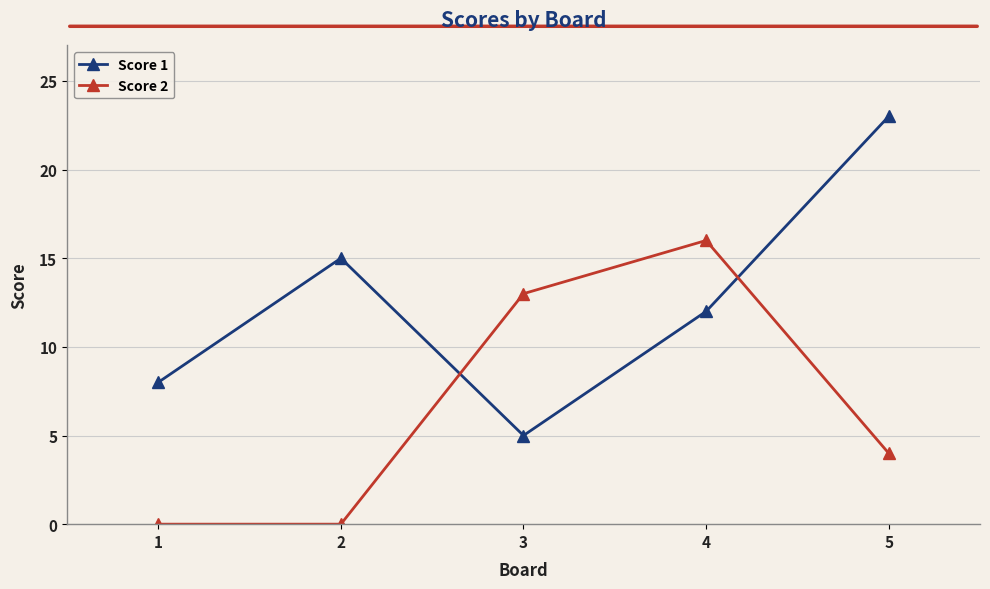

Count the Score 1 values in the range 8 to 15.

3